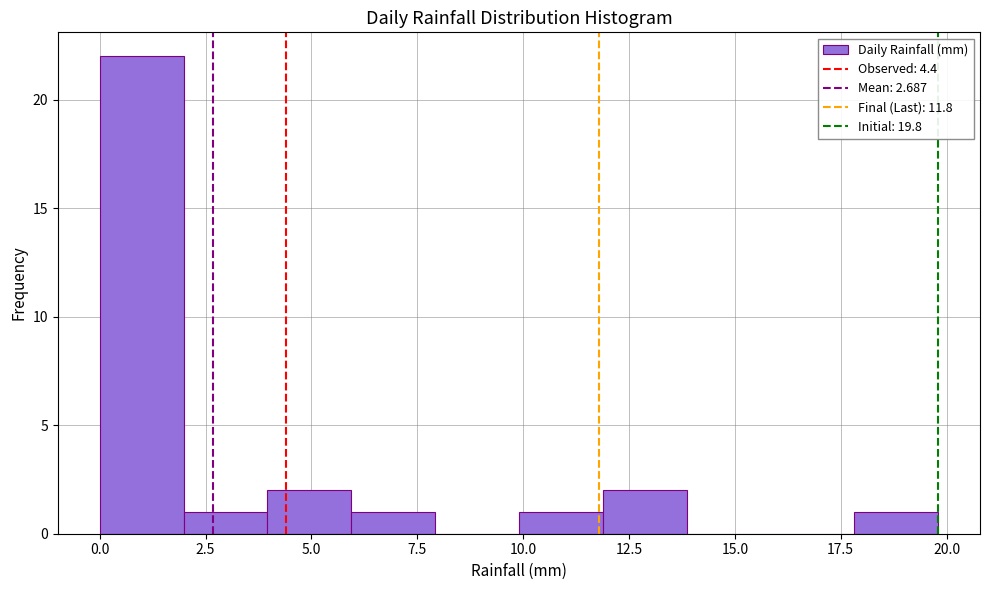

Read against the x-axis, roughly where is the centre of the tallest bar?

1.0